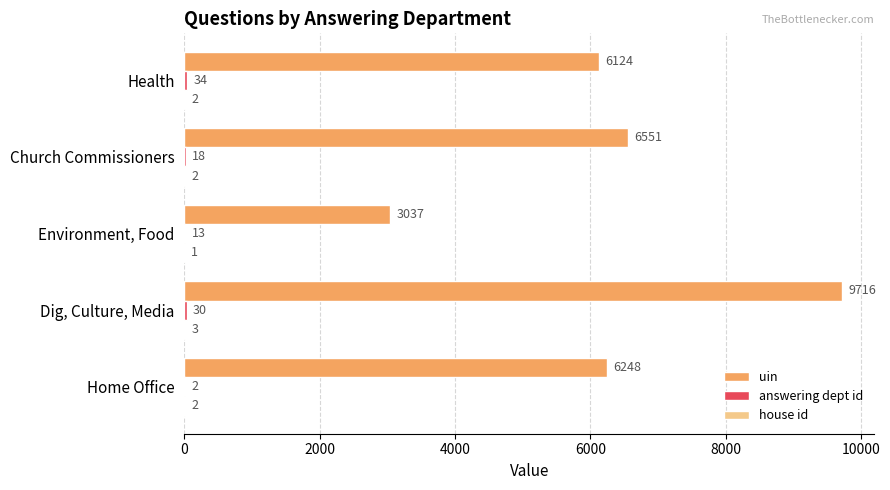

What is the maximum value for uin?

9716